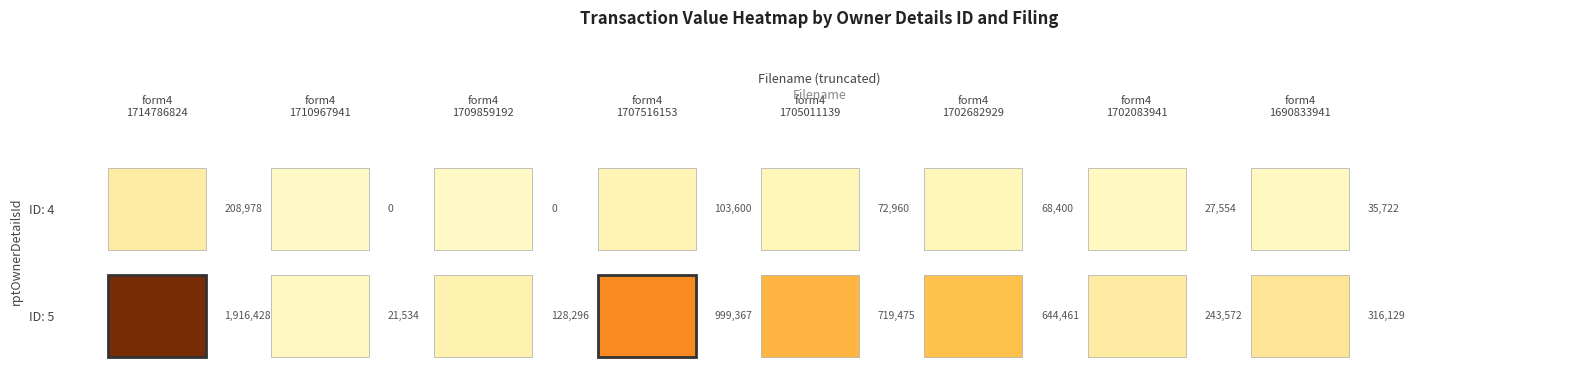

The value of 4 at wk-form4_1690833941.xml is 35722. True or false?

True